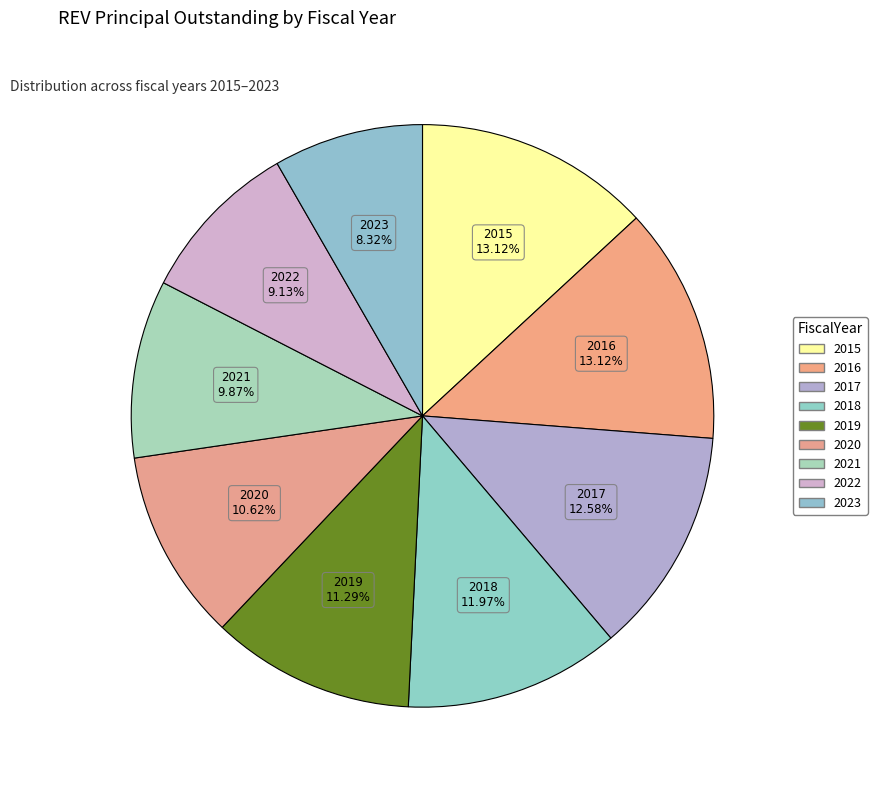

Is there any slice that represents more than half of the pie?

No